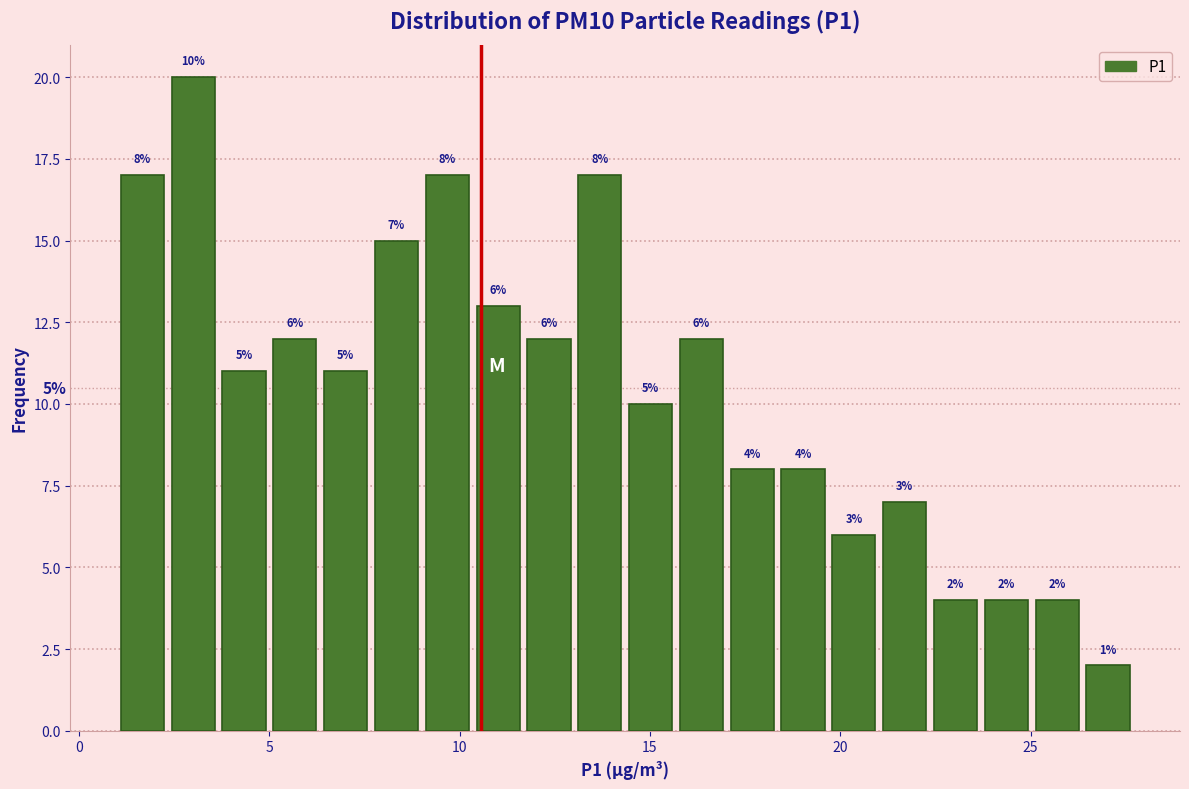

Read against the x-axis, roughly where is the centre of the tallest bar?

3.0